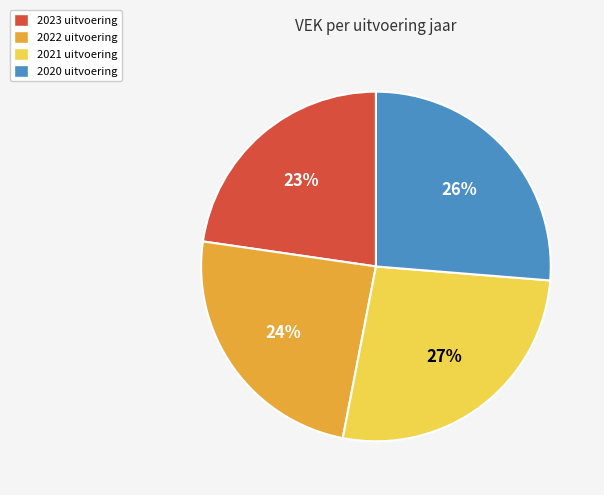

Which slice is the smallest?

2023 uitvoering